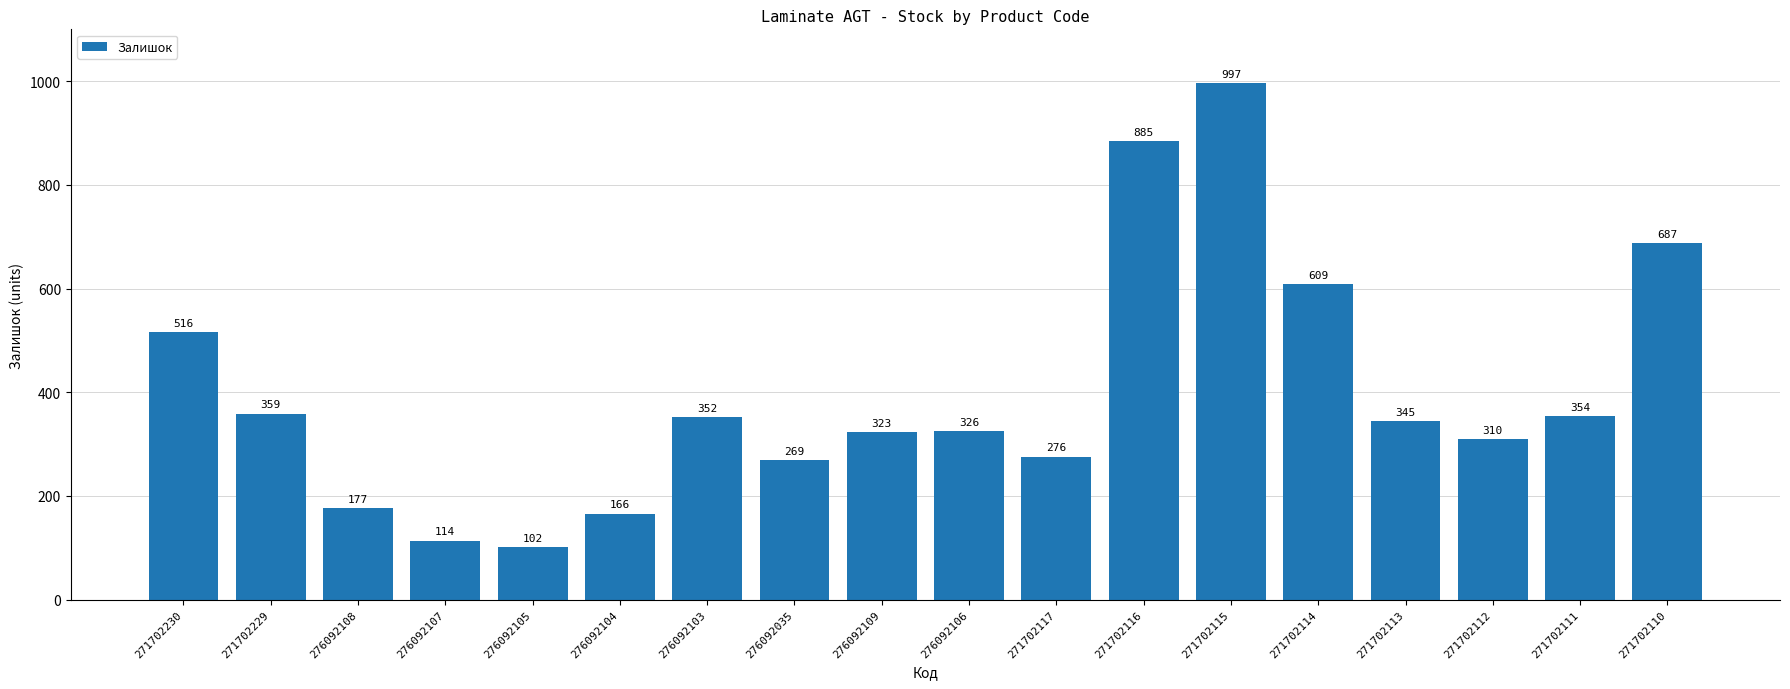

List the labels in order of value, smallest first.

276092105, 276092107, 276092104, 276092108, 276092035, 271702117, 271702112, 276092109, 276092106, 271702113, 276092103, 271702111, 271702229, 271702230, 271702114, 271702110, 271702116, 271702115